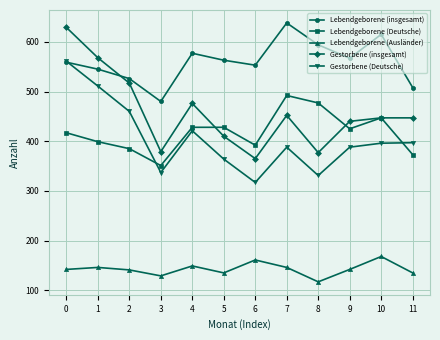

What is the average value of the Gestorbene (Deutsche) series?

406